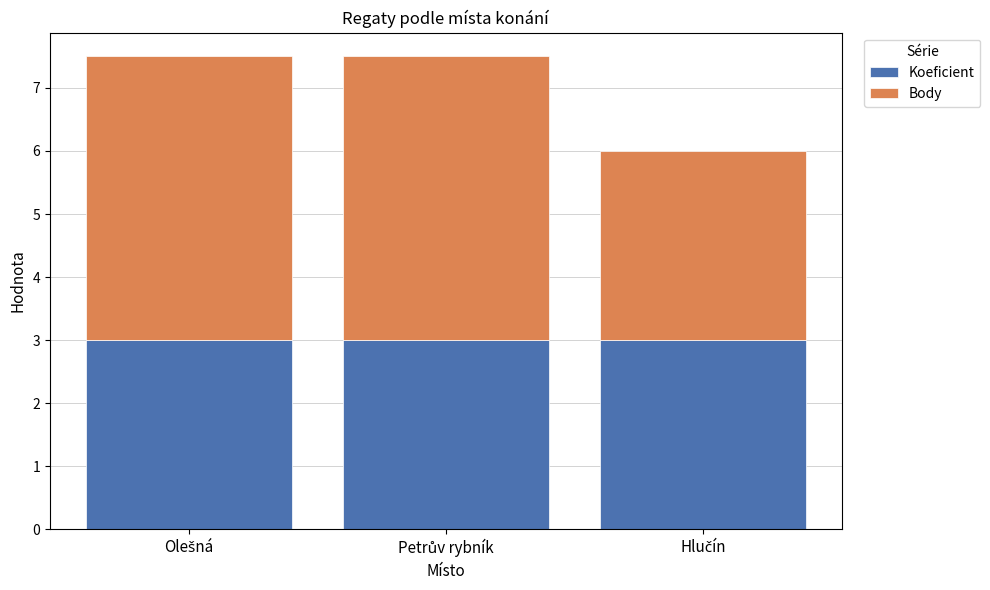

Reading left to right, what are the values for Koeficient?

3.0	3.0	3.0